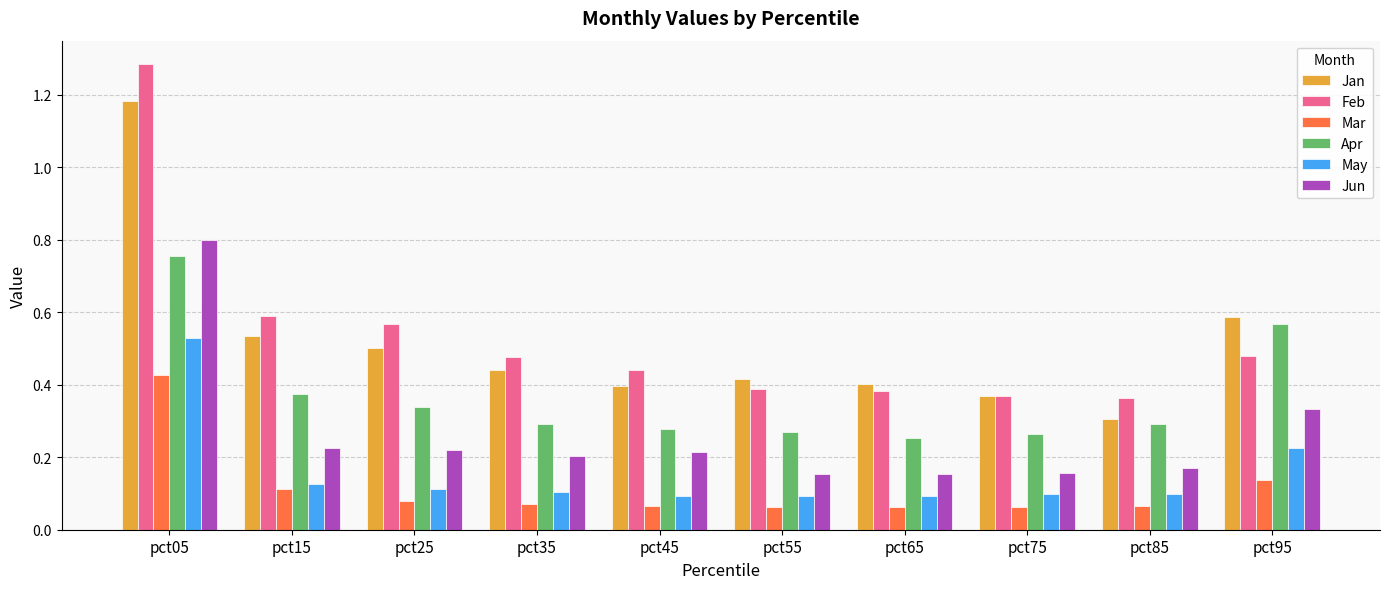

The value of May at pct75 is 0.1. True or false?

True